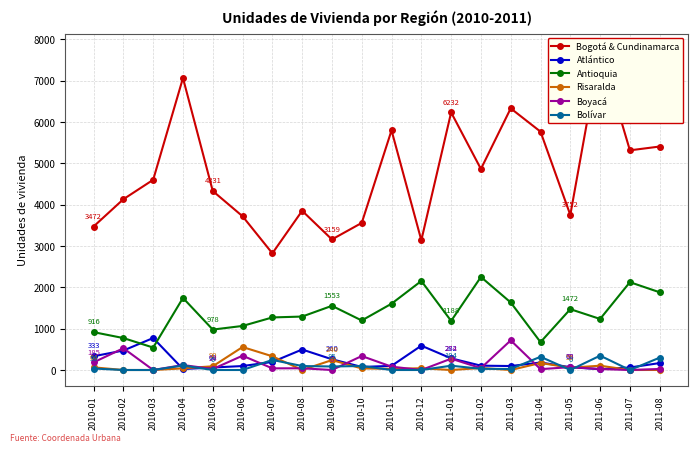

What is the label of the 9th point from the left?

2010-09